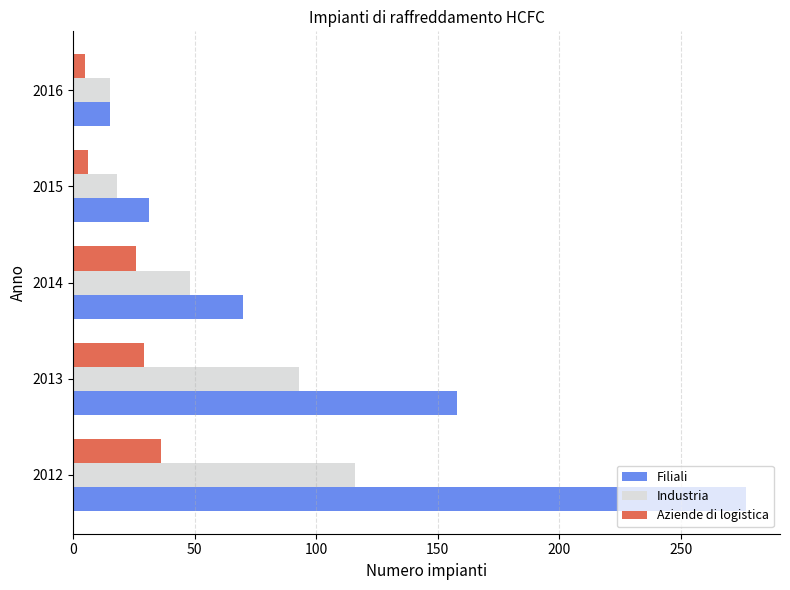

What are all the series names shown in the legend?

Filiali, Industria, Aziende di logistica